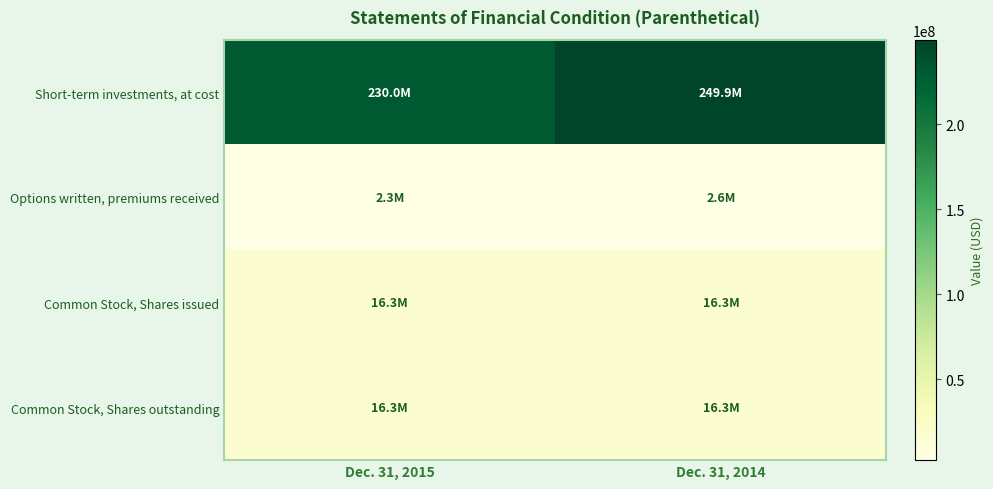

Reading left to right, extract all data points from this chart.

Short-term investments, at cost: Dec. 31, 2015=229966706	Dec. 31, 2014=249880682
Options written, premiums received: Dec. 31, 2015=2323340	Dec. 31, 2014=2636904
Common Stock, Shares issued: Dec. 31, 2015=16345840	Dec. 31, 2014=16345840
Common Stock, Shares outstanding: Dec. 31, 2015=16345840	Dec. 31, 2014=16345840